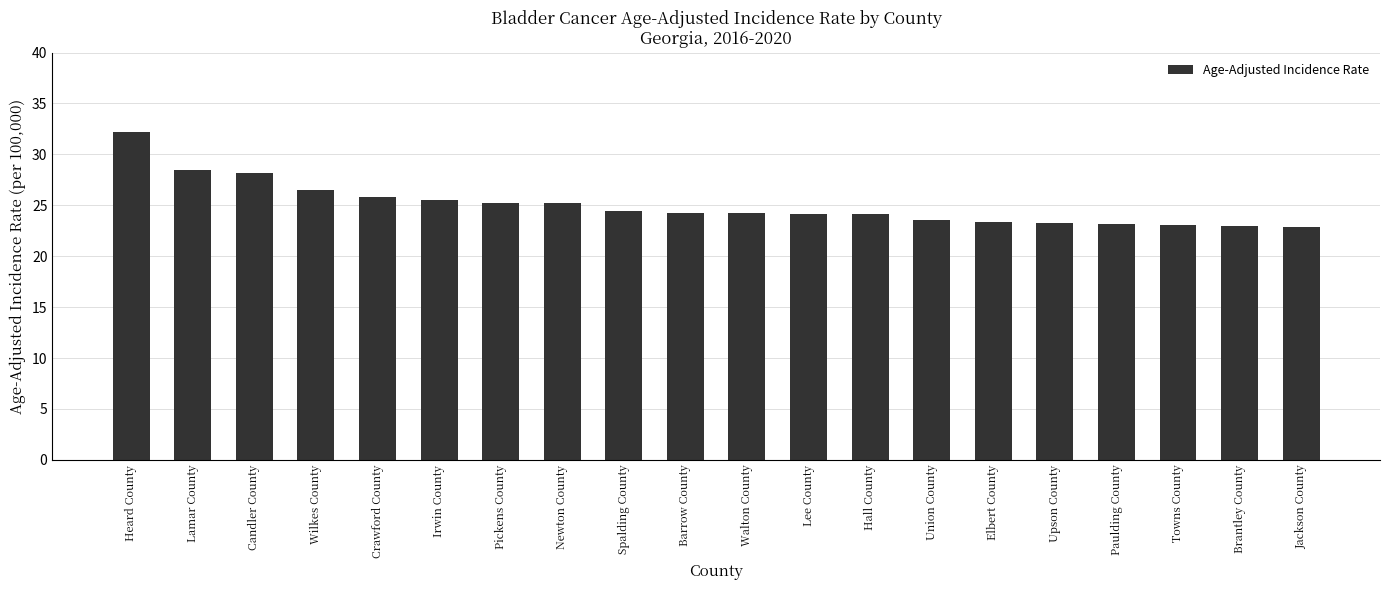

What is the greatest value displayed?

32.2